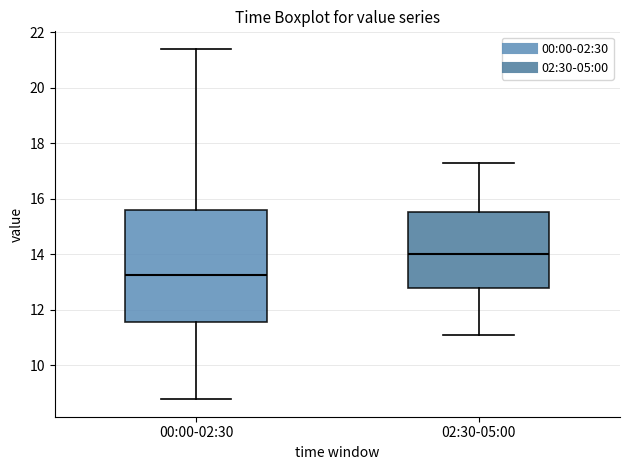

Reading left to right, read every box against the y-axis: the position of its median line, the range the box covers, and the ends of its whiskers. The values are not printed on the chart, so give them approximately, as read against the axis.

00:00-02:30: median 13.2, box 11.6 to 15.6, whiskers 8.8 to 21.4
02:30-05:00: median 14.0, box 12.8 to 15.6, whiskers 11.2 to 17.4